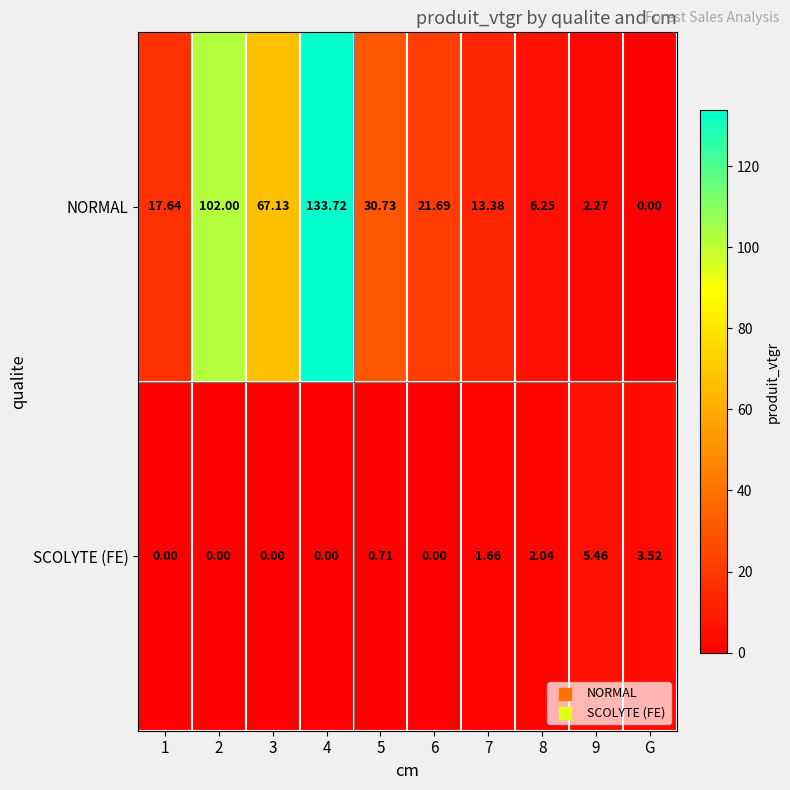

Is the value of NORMAL at 9 greater than the value of SCOLYTE (FE) at 1?

Yes